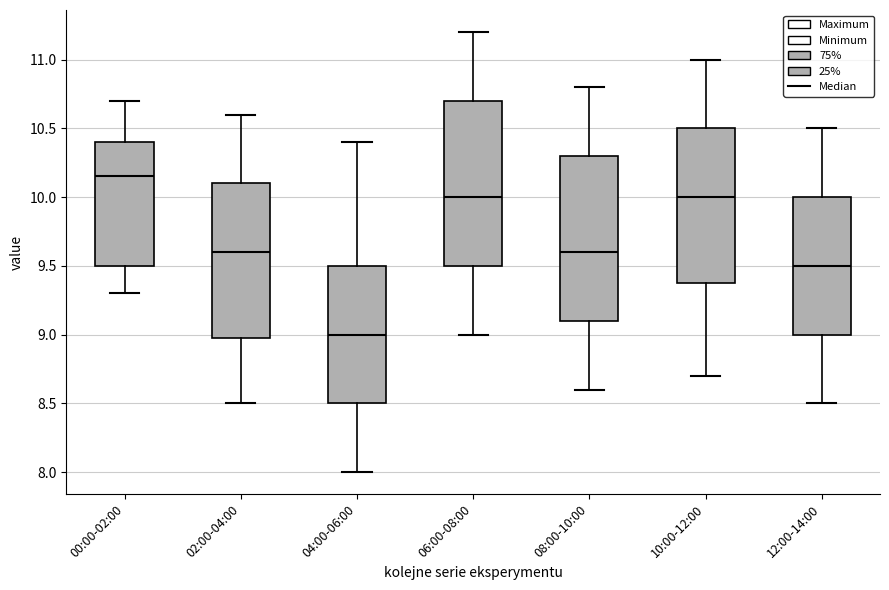

Where does the upper whisker of the box for 10:00-12:00 end on the y-axis? The values are not printed on the chart, so give them approximately, as read against the axis.

11.00